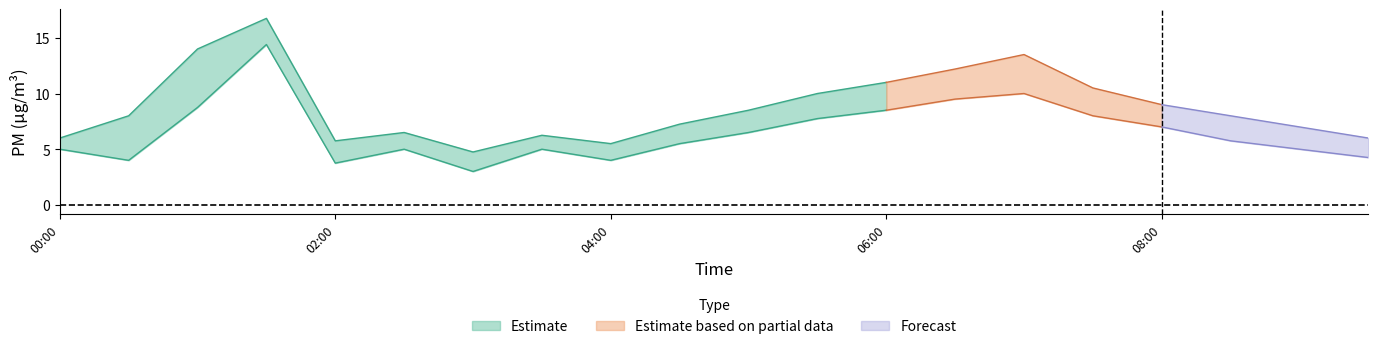

Which category has the highest value across all series?

01:30